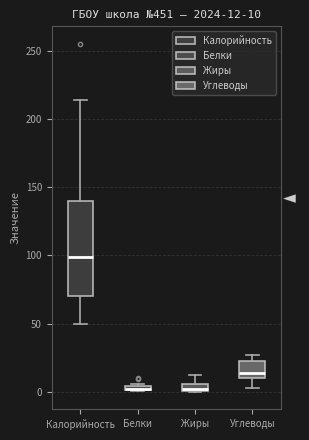

Comparing the boxes themselves (not the whiskers), which one is the tallest?

Калорийность